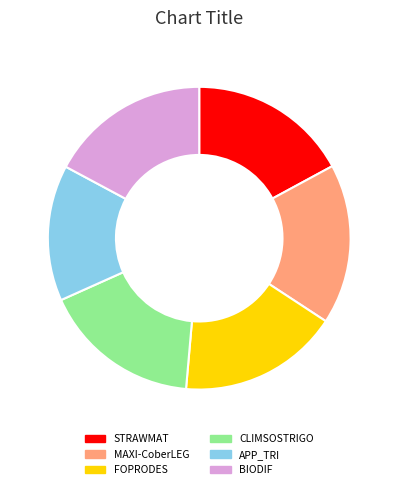

Approximately how many times larger is the value at FOPRODES compared to MAXI-CoberLEG?

1.0